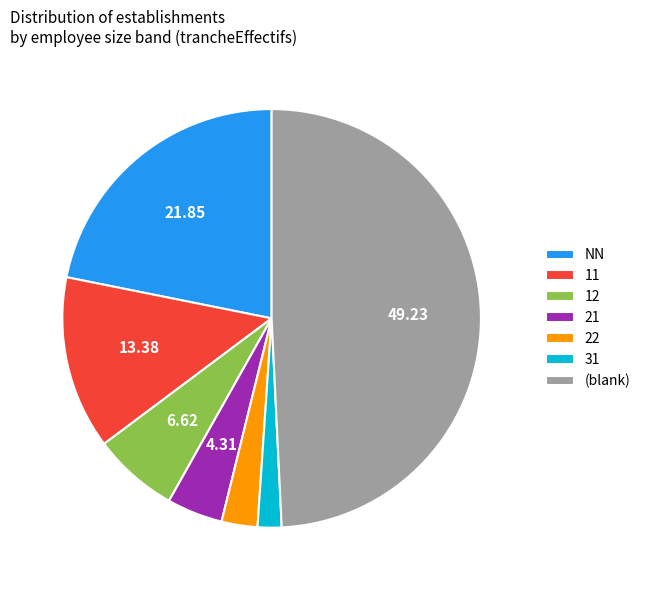

Which has a higher value, 12 or 11?

11